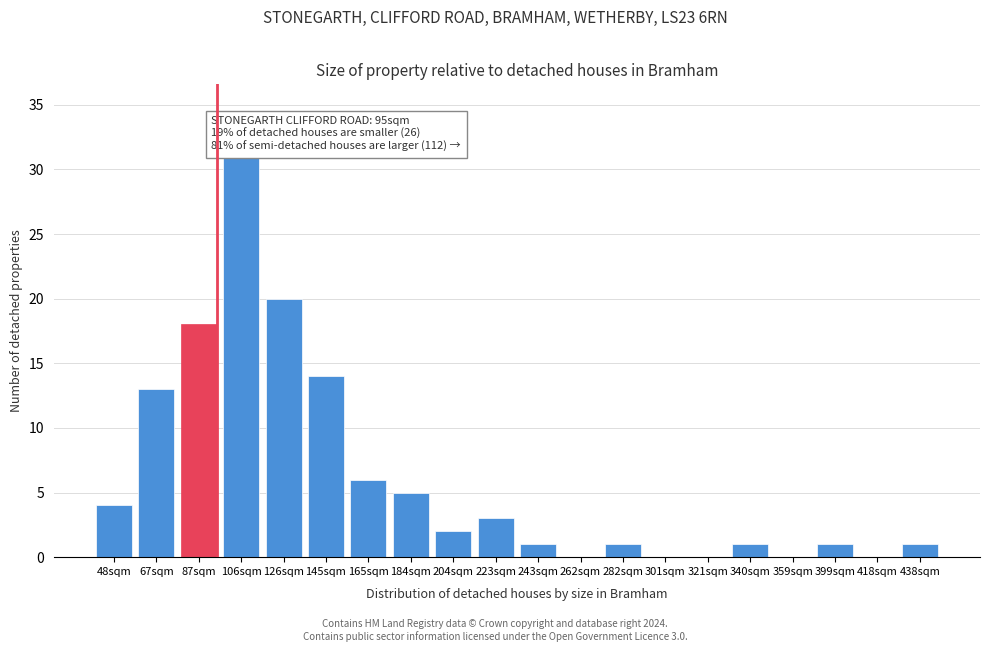

Reading right to left, list all the values displayed in this chart.

438sqm=1	418sqm=0	399sqm=1	359sqm=0	340sqm=1	321sqm=0	301sqm=0	282sqm=1	262sqm=0	243sqm=1	223sqm=3	204sqm=2	184sqm=5	165sqm=6	145sqm=14	126sqm=20	106sqm=31	87sqm=18	67sqm=13	48sqm=4